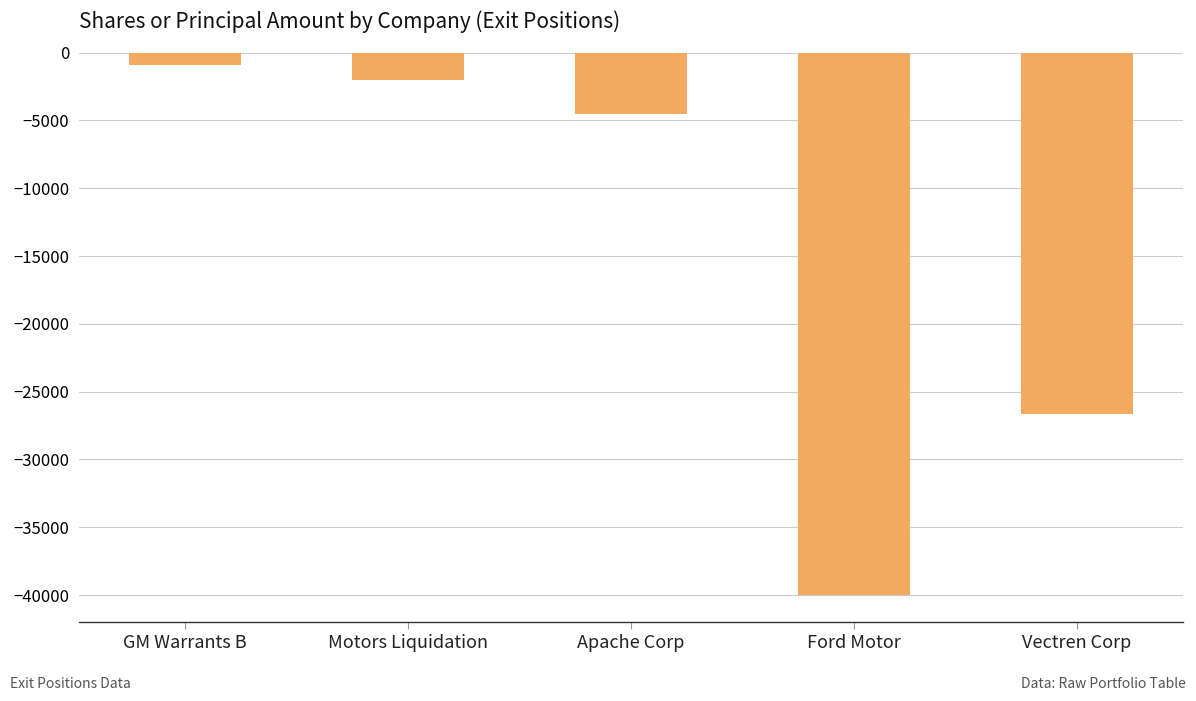

Rank the categories by value from lowest to highest.

Ford Motor, Vectren Corp, Apache Corp, Motors Liquidation, GM Warrants B